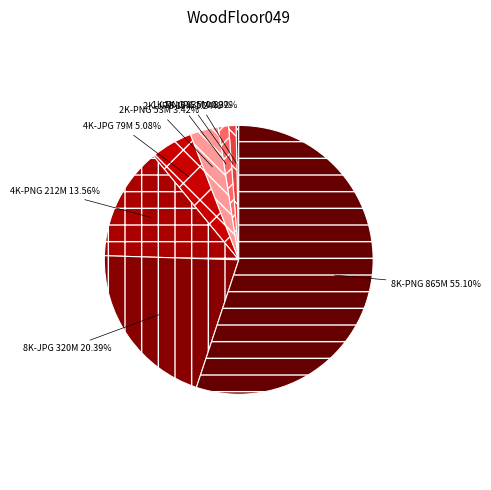

Does 2K-PNG account for over 50% of the chart?

No